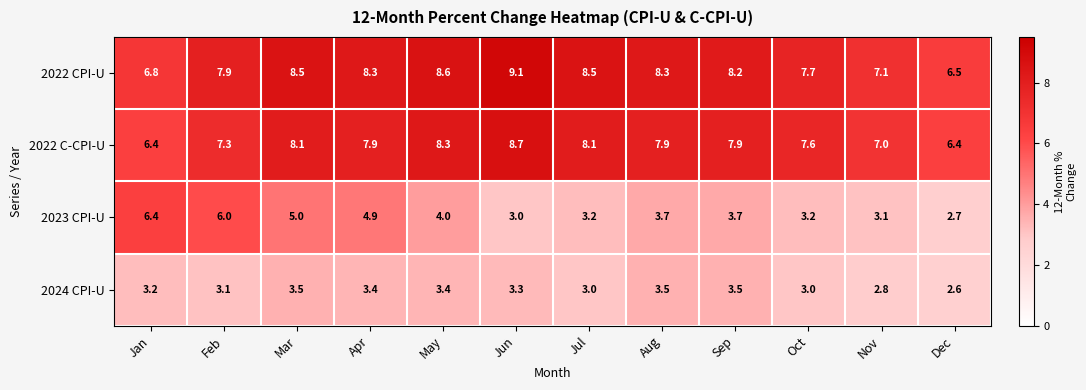

Which label corresponds to the smallest value in the chart?

Dec